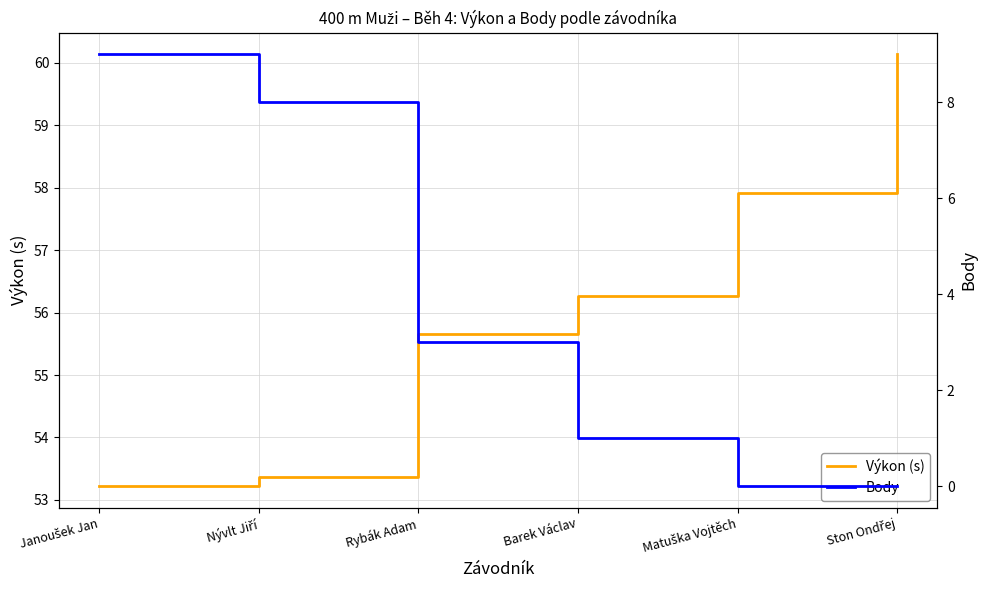

True or false: Výkon (s) and Body intersect in this chart.

False